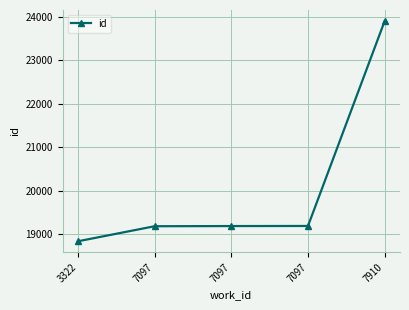

Reading left to right, what are all the values shown in this chart?

18842	19187	19191	19193	23898